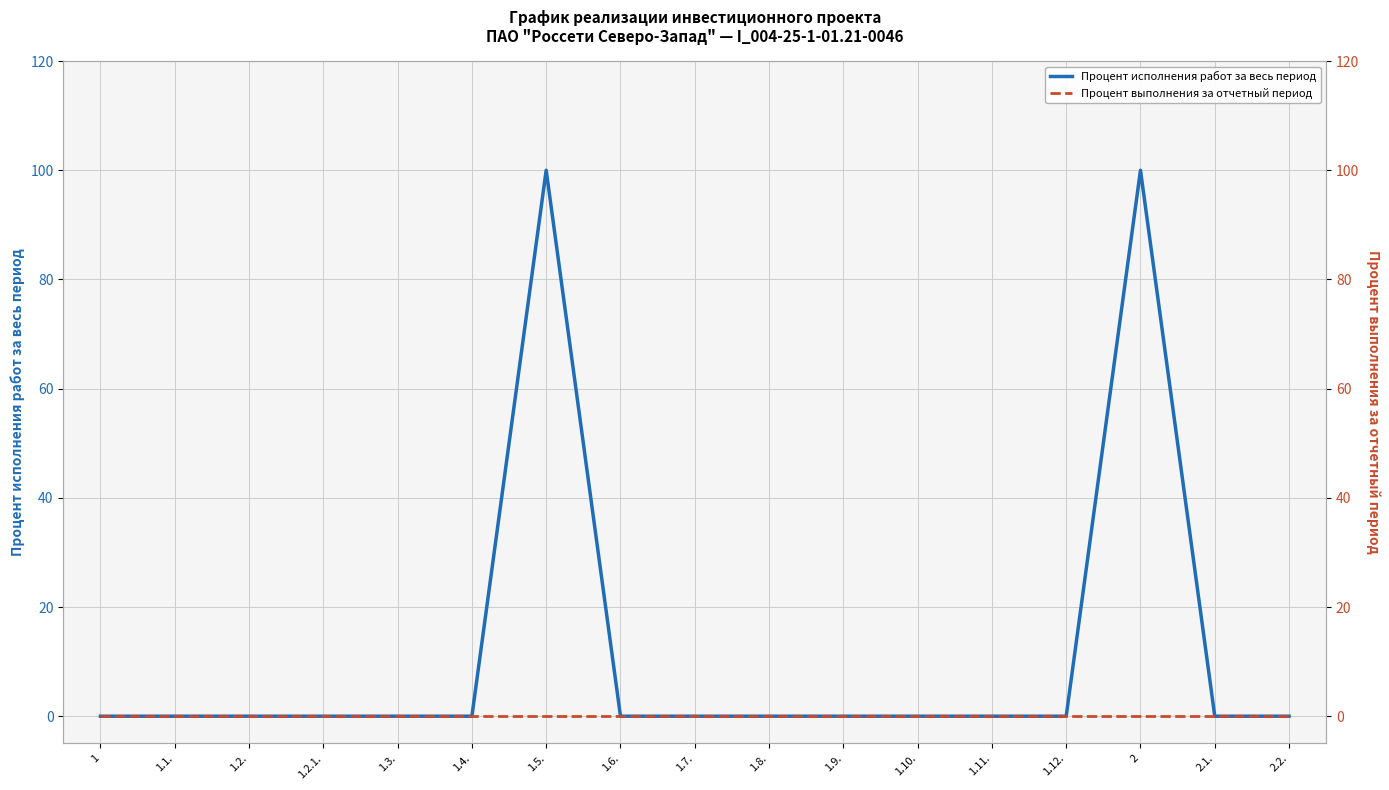

What value does the Процент исполнения работ за весь период series have at 2?

100